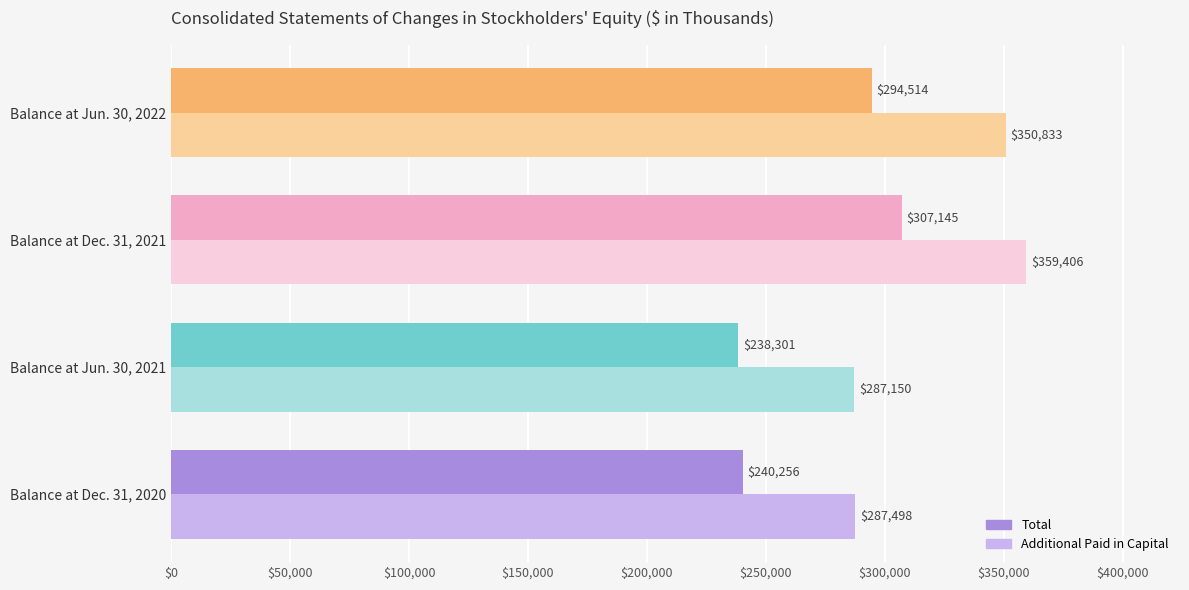

Which category has the highest value in the Total series?

Balance at Dec. 31, 2021